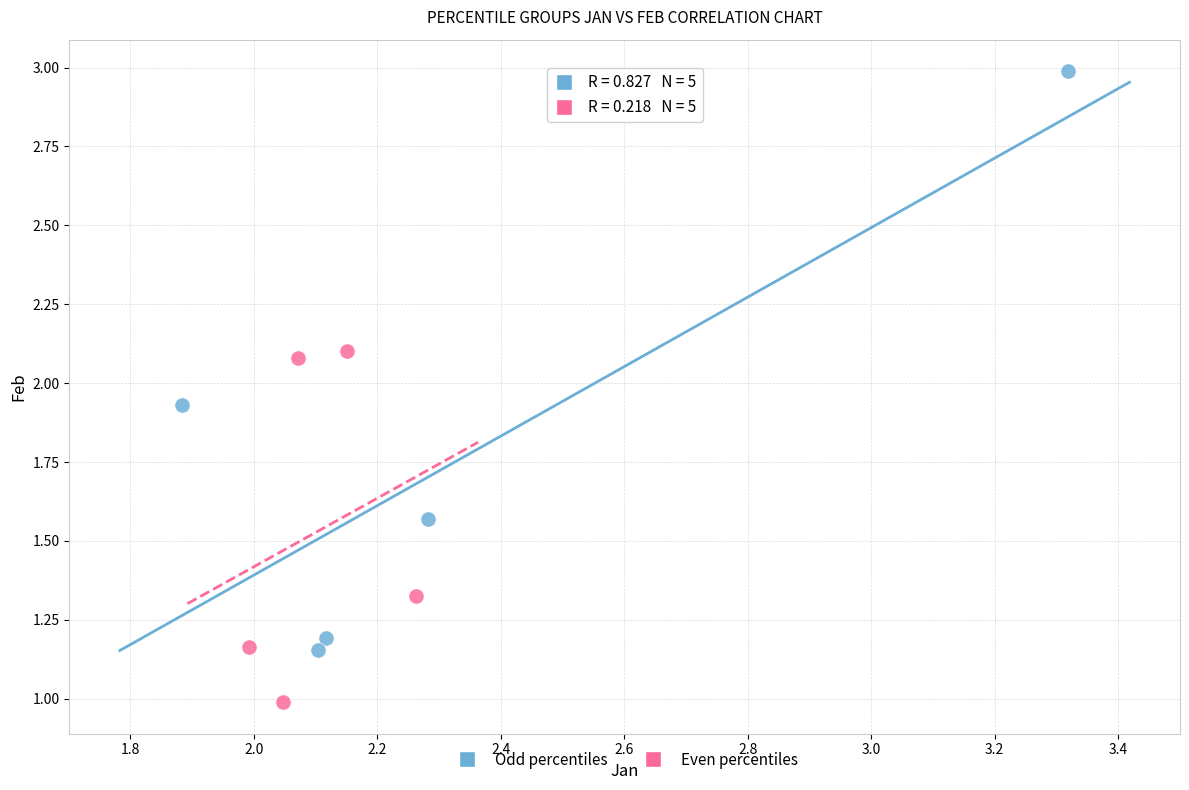

Which series has the largest Y range (max minus min)?

Odd percentiles